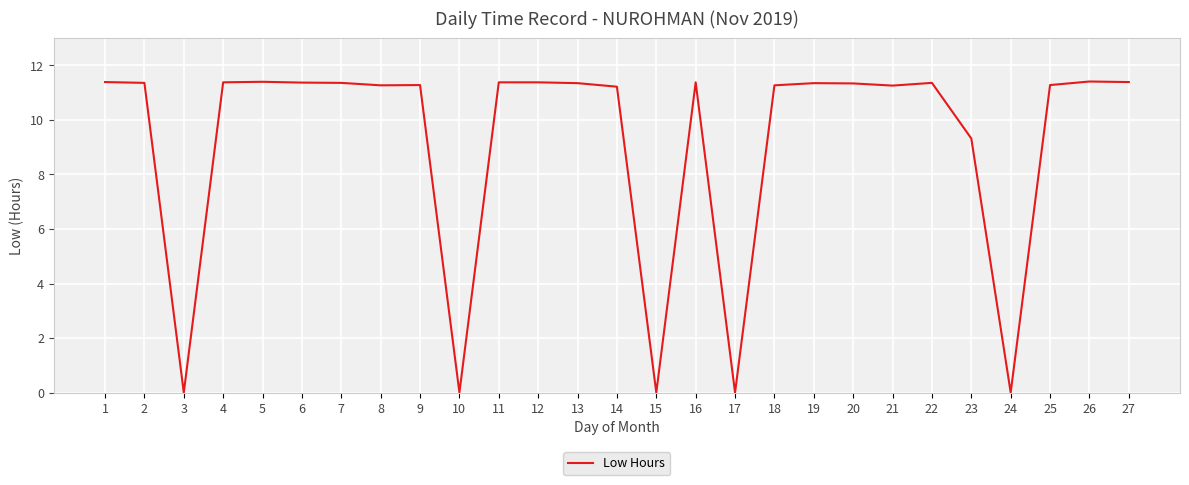

What is the difference between the values at 14 and 11?

0.2